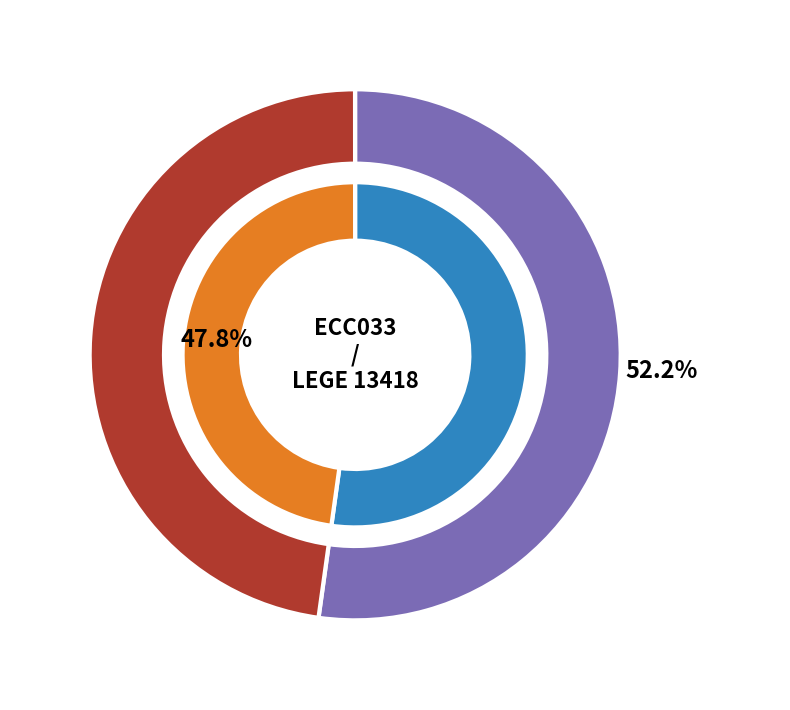

True or false: LEGE 13418 accounts for 48% of the total.

True